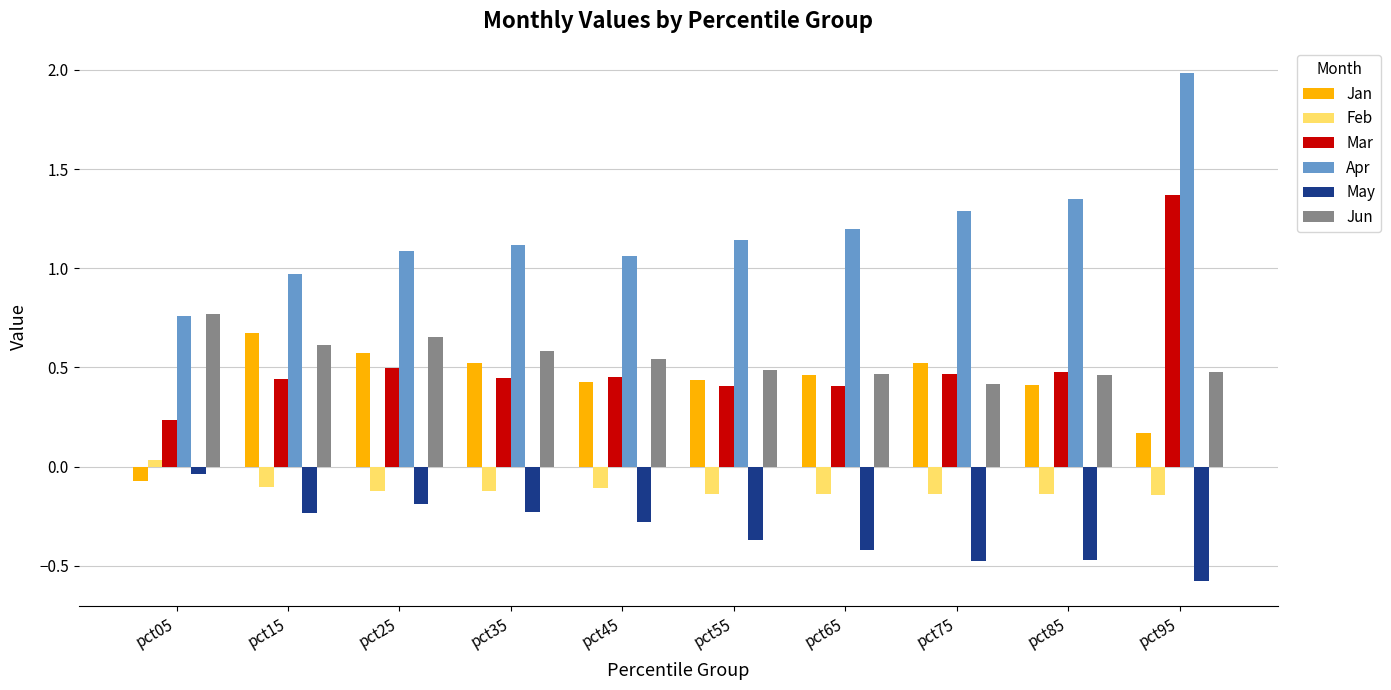

How many bars are there in total?

60